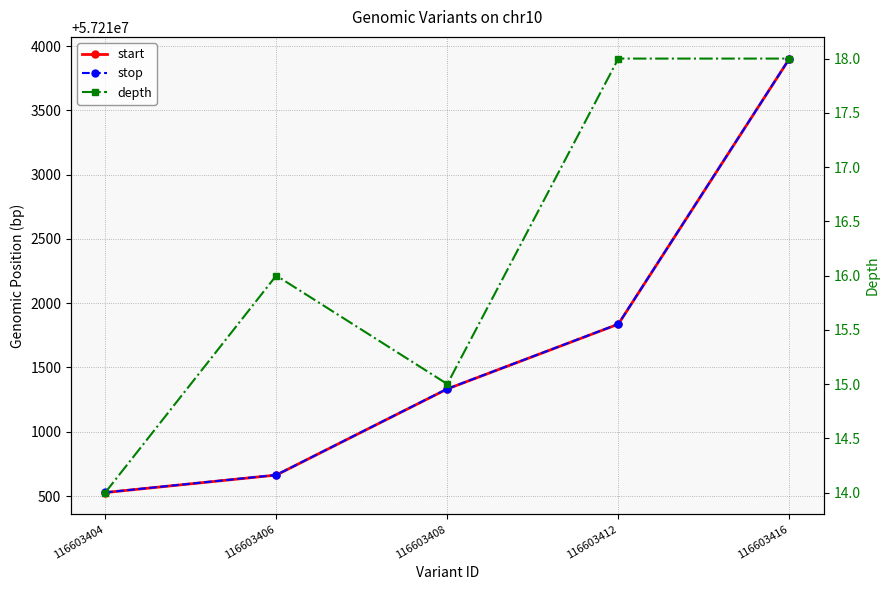

Count the number of categories in the chart.

5